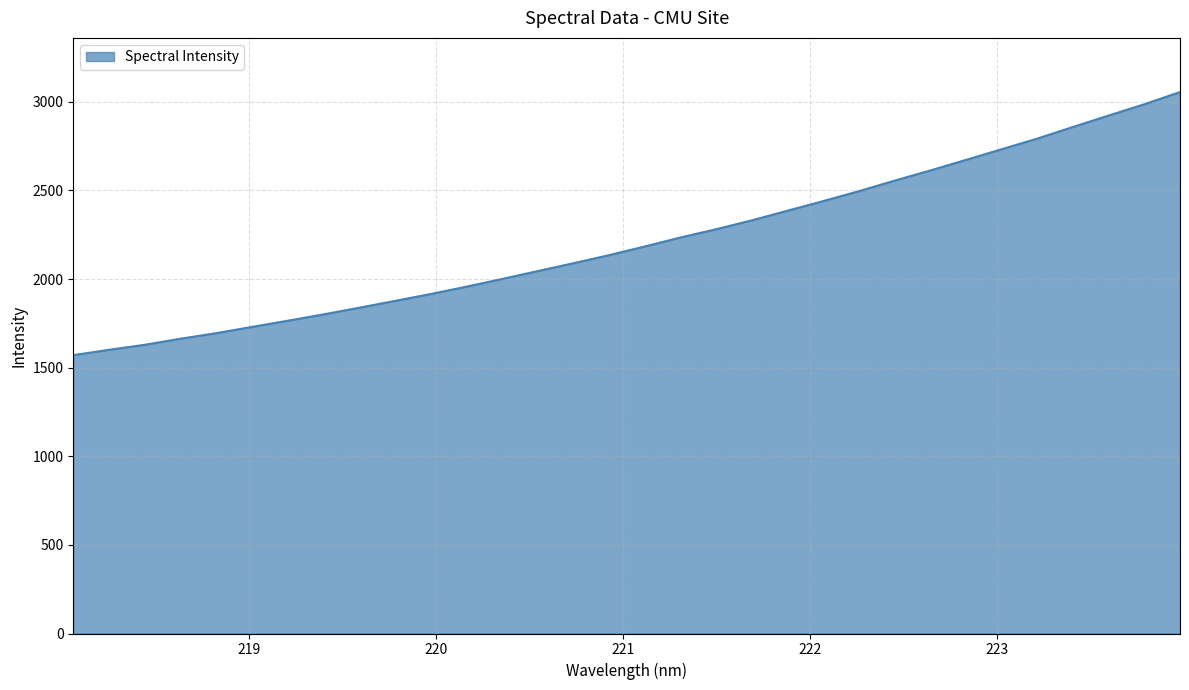

What is the minimum value shown in the chart?

1570.9